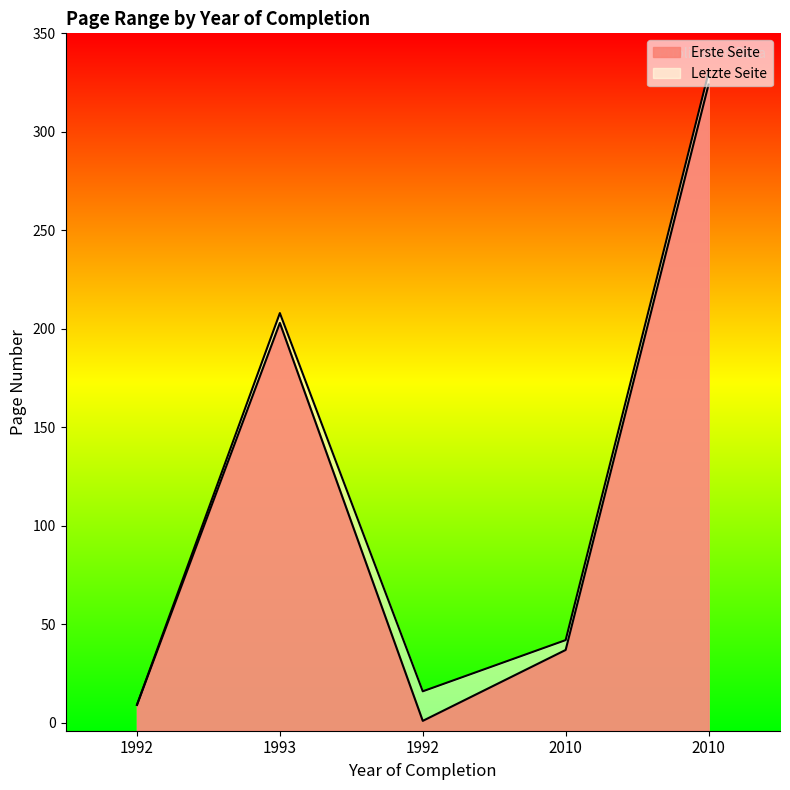

Where is Letzte Seite nearest to the value 169?

1993